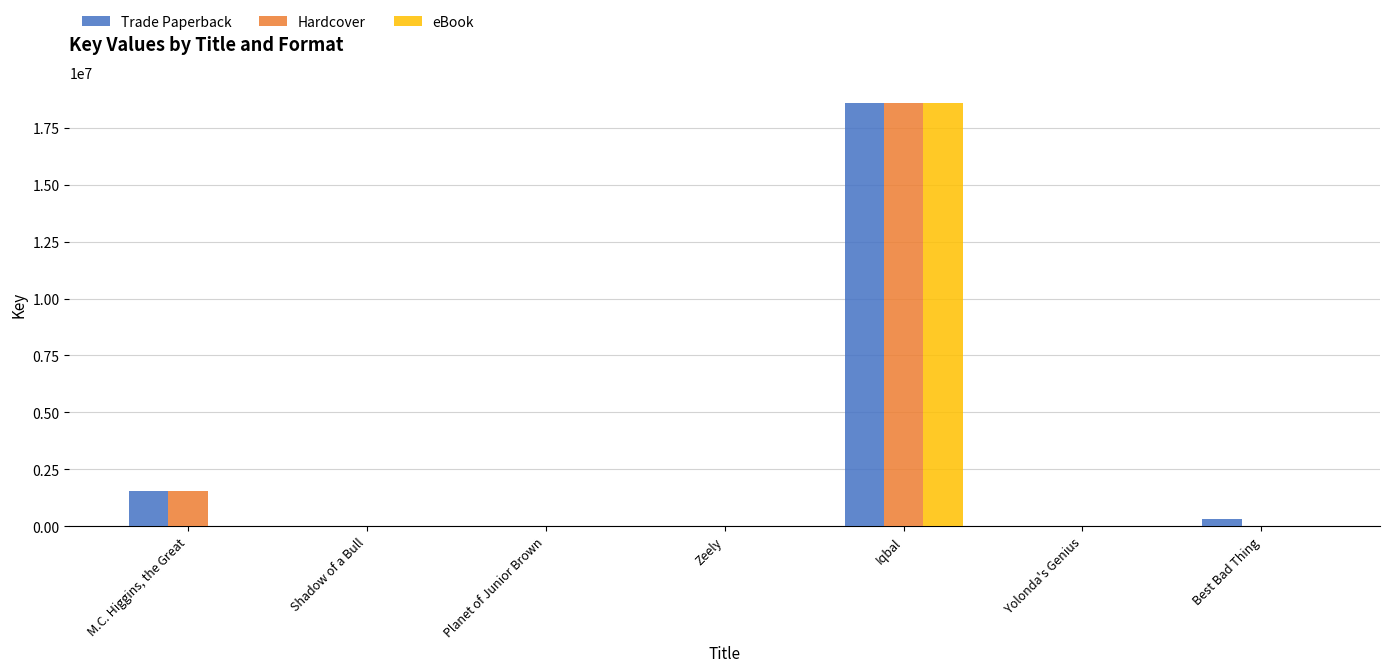

Count the number of categories in the chart.

7